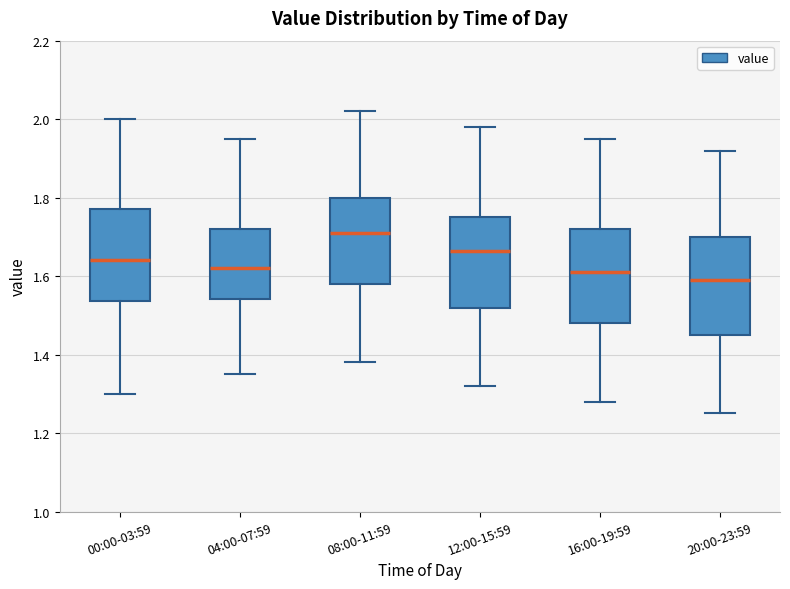

Where does the lower whisker of the box for 08:00-11:59 end on the y-axis? The values are not printed on the chart, so give them approximately, as read against the axis.

1.38